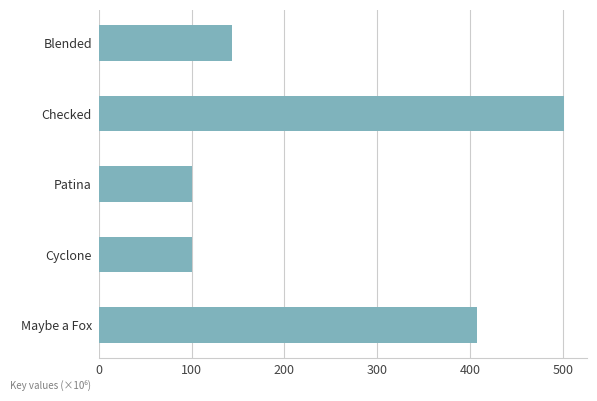

Does the chart contain any negative values?

No